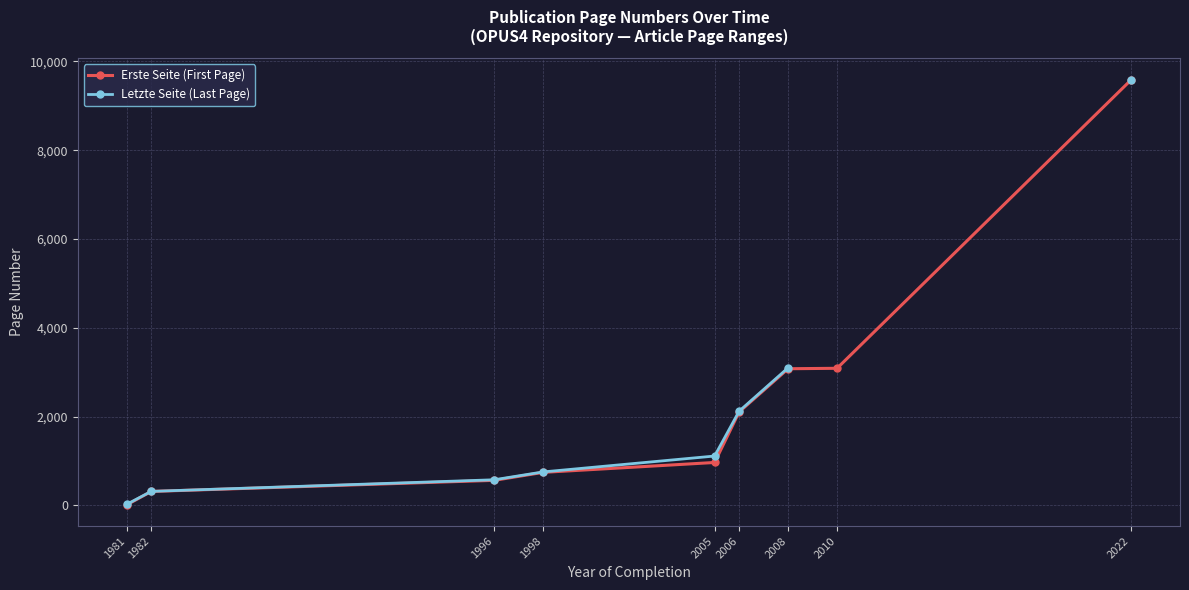

What is the total value across all series at 2008?

6175.0